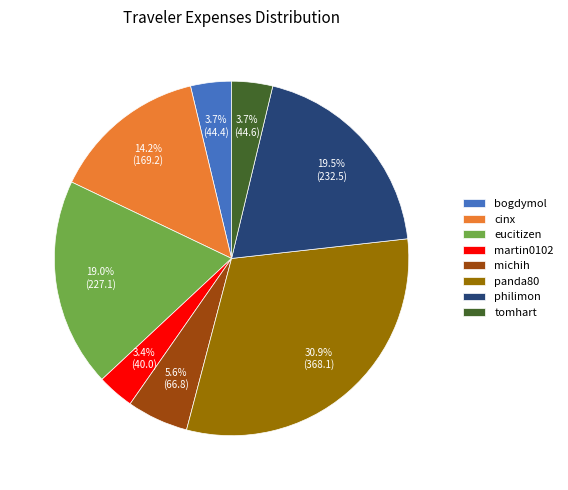

Does michih represent more than half of the total?

No